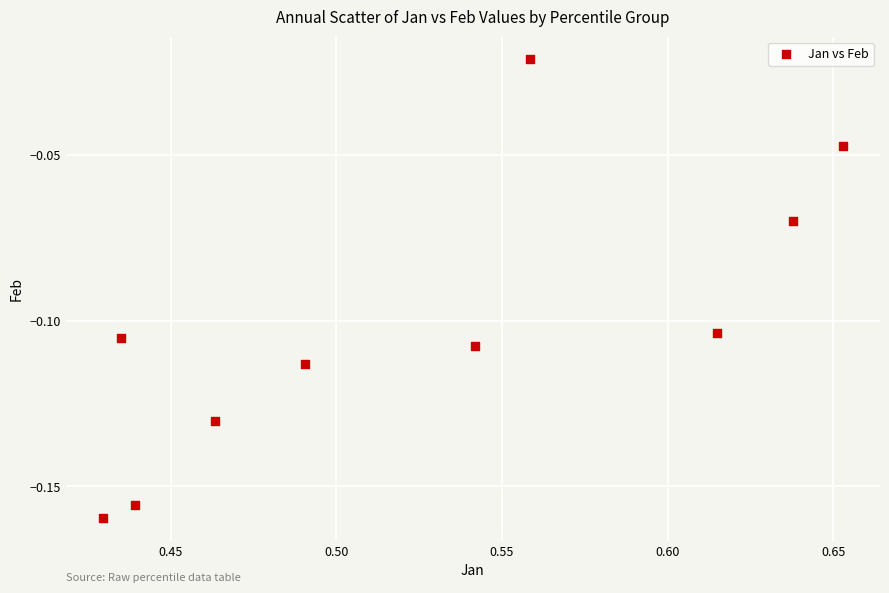

What is the average X value?

0.5